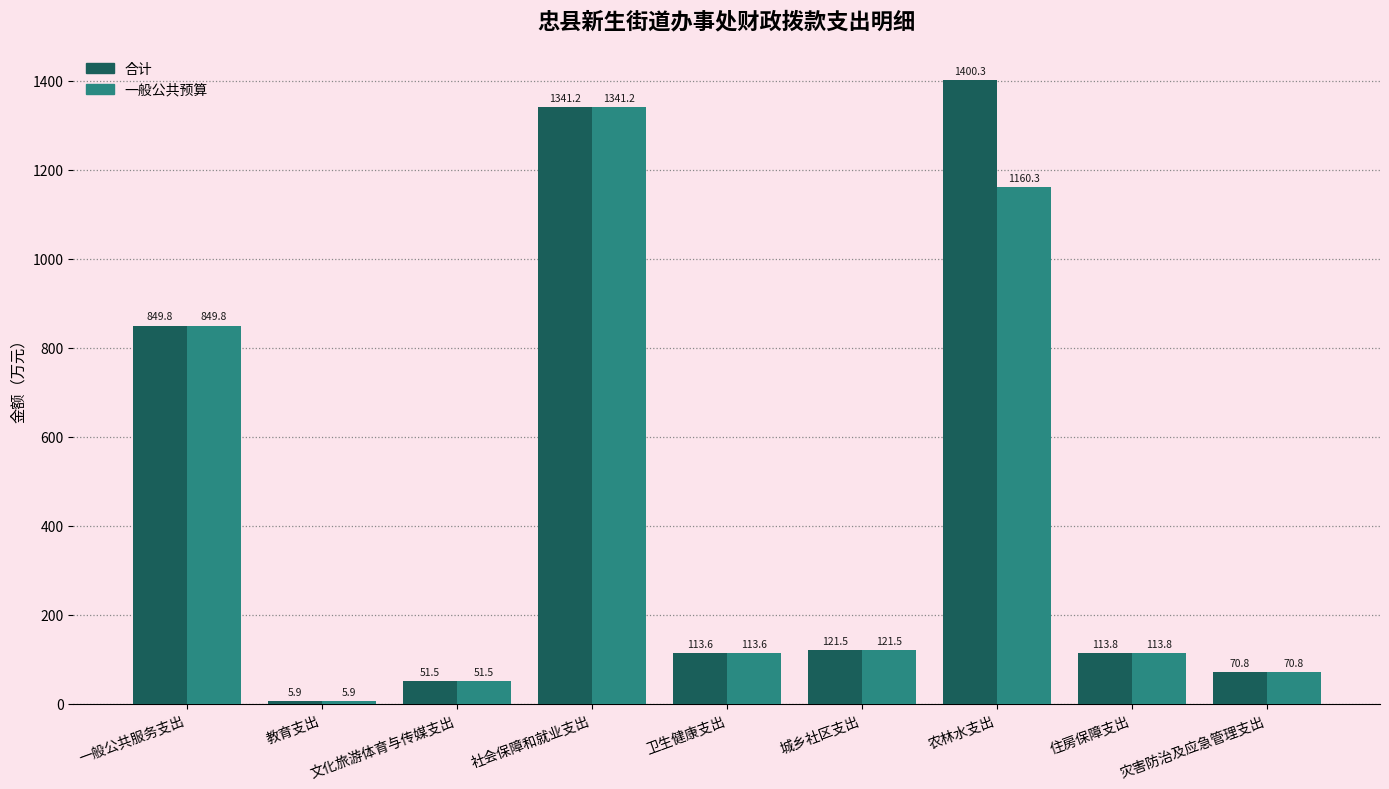

True or false: 合计 has a value of 51.5 at 文化旅游体育与传媒支出.

True